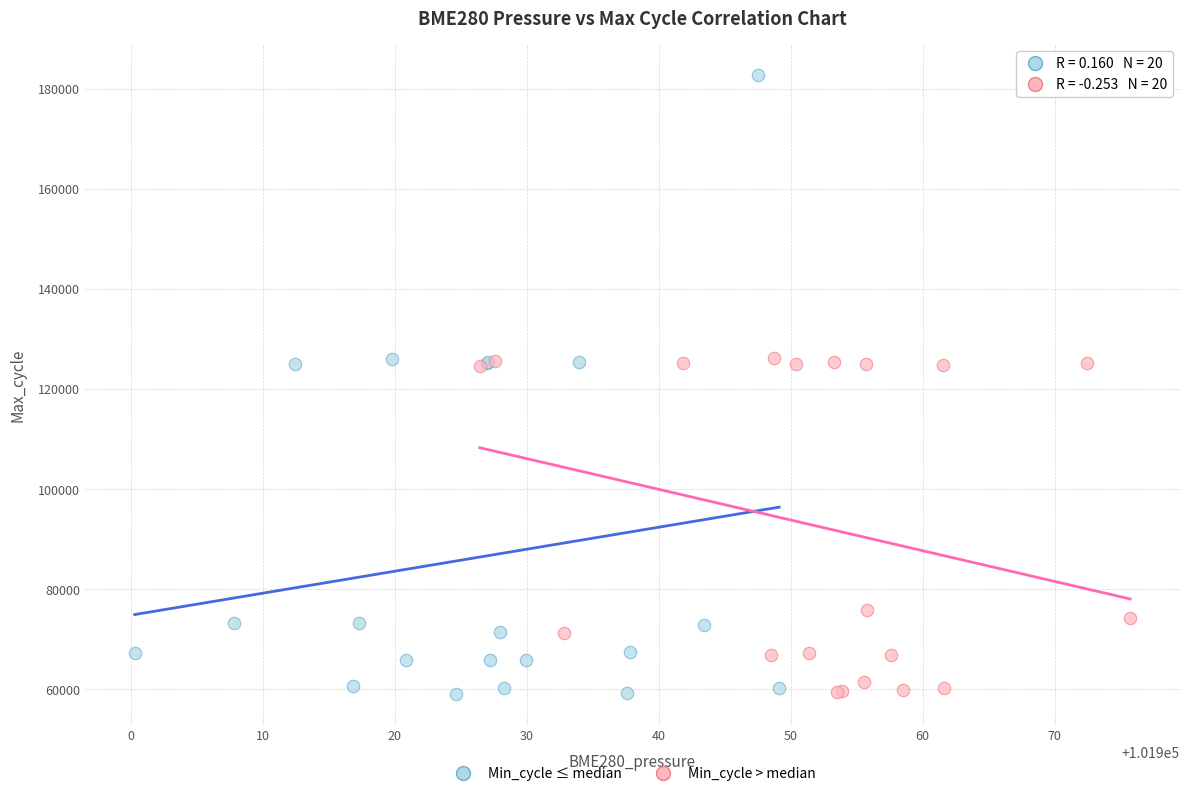

Which series has the widest spread of Y values?

Min_cycle ≤ median